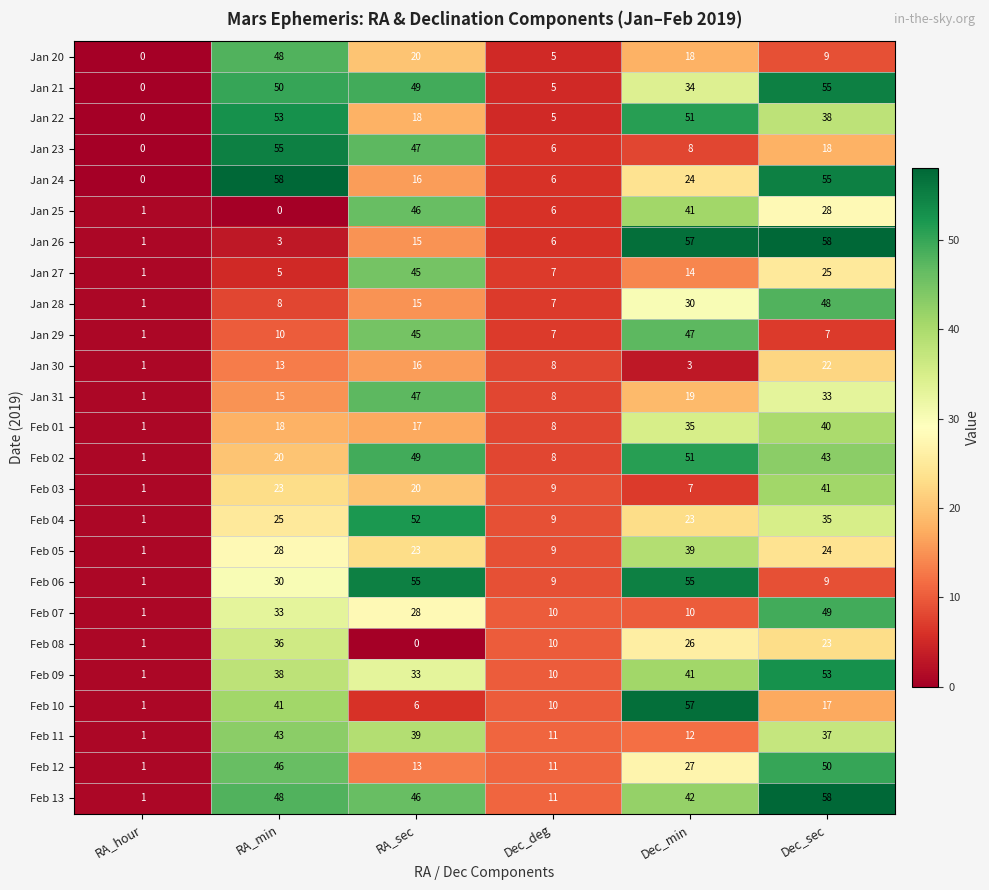

Where is Jan 31 nearest to the value 24?

Dec_min